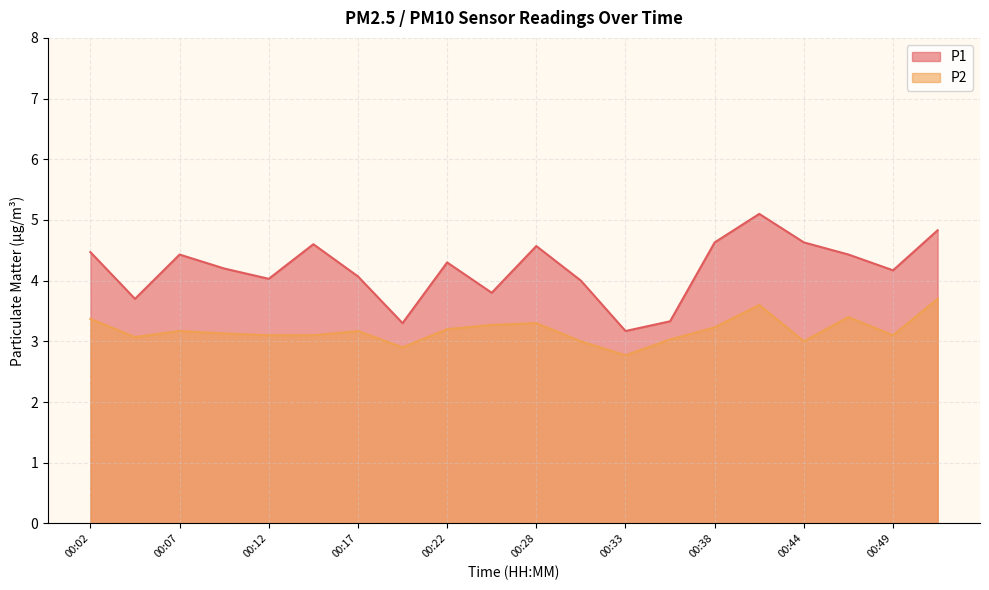

True or false: P2 and P1 cross at least once.

False